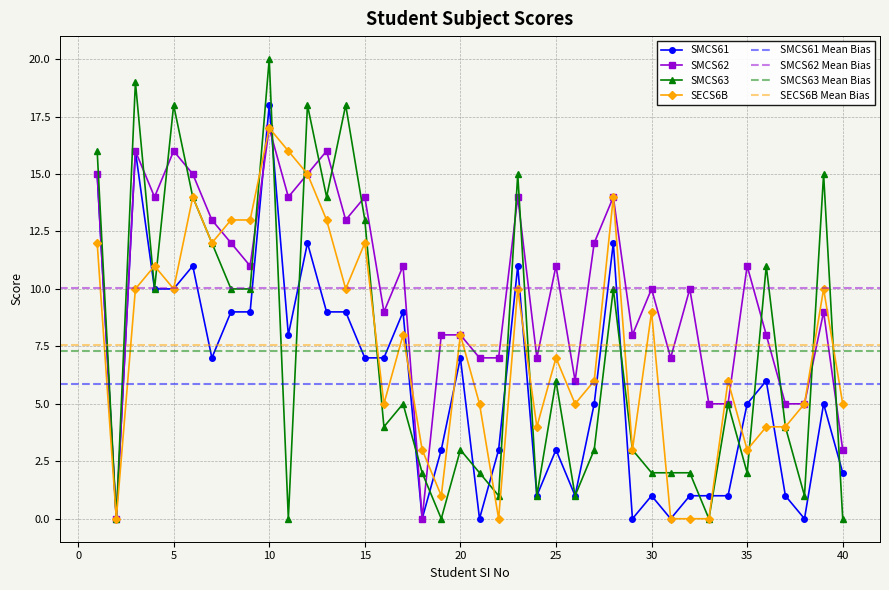

What is the approximate value of SMCS62 at 3, to the nearest 5?

15